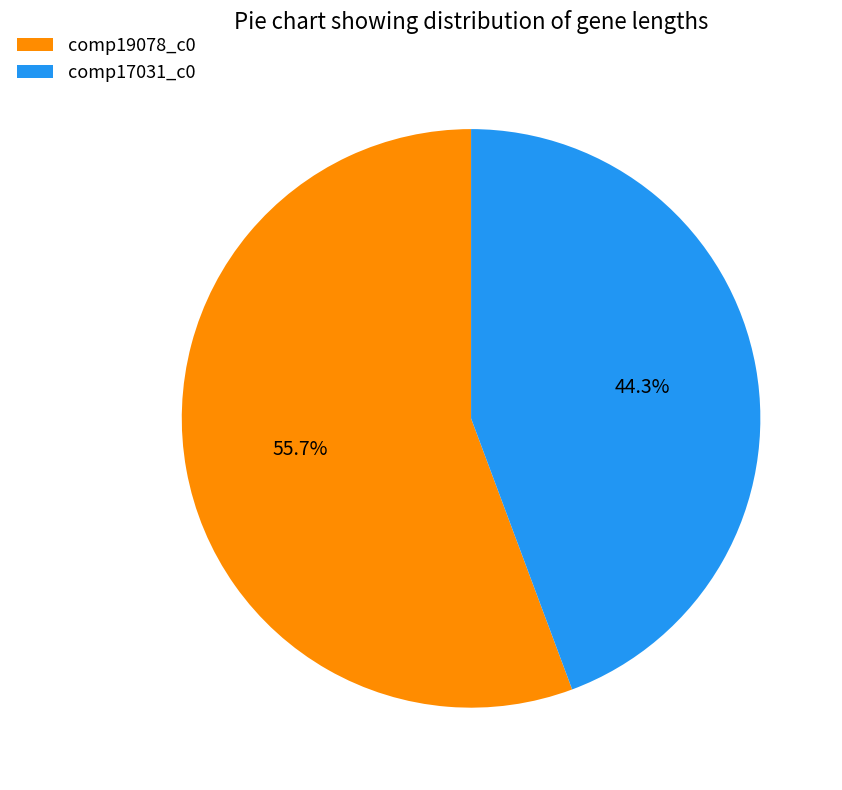

How many segments does this pie chart have?

2